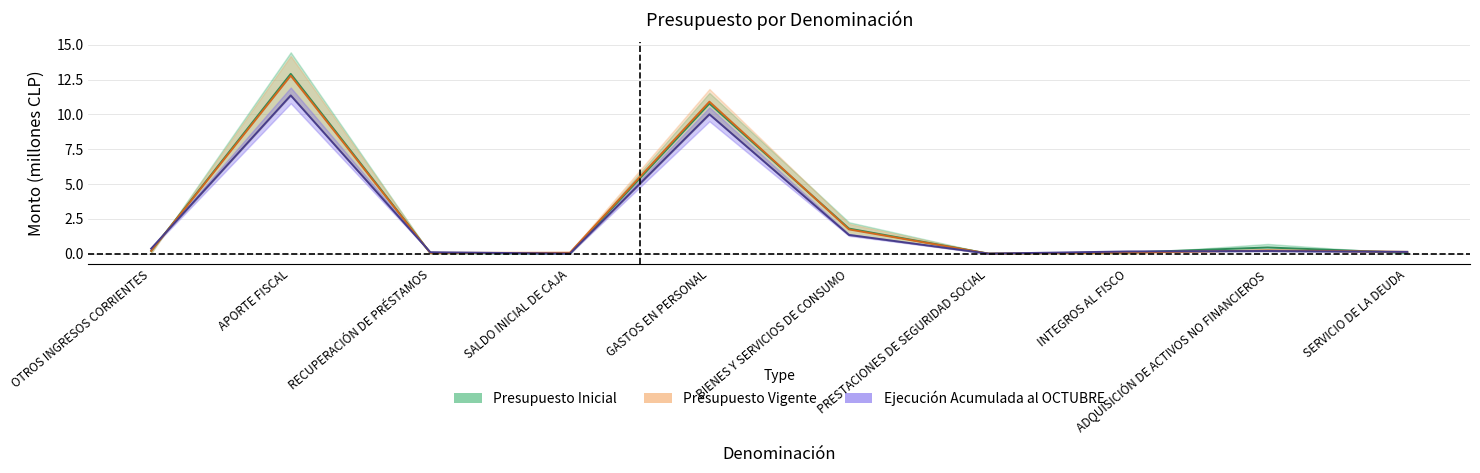

Reading left to right, transcribe all the data shown in this chart.

Presupuesto Inicial: OTROS INGRESOS CORRIENTES=0.2	APORTE FISCAL=12.9	RECUPERACIÓN DE PRÉSTAMOS=0.1	SALDO INICIAL DE CAJA=0.0	GASTOS EN PERSONAL=10.8	BIENES Y SERVICIOS DE CONSUMO=1.8	PRESTACIONES DE SEGURIDAD SOCIAL=0.0	INTEGROS AL FISCO=0.1	ADQUISICIÓN DE ACTIVOS NO FINANCIEROS=0.4	SERVICIO DE LA DEUDA=0.1
Presupuesto Vigente: OTROS INGRESOS CORRIENTES=0.2	APORTE FISCAL=12.8	RECUPERACIÓN DE PRÉSTAMOS=0.1	SALDO INICIAL DE CAJA=0.1	GASTOS EN PERSONAL=10.9	BIENES Y SERVICIOS DE CONSUMO=1.7	PRESTACIONES DE SEGURIDAD SOCIAL=0.0	INTEGROS AL FISCO=0.1	ADQUISICIÓN DE ACTIVOS NO FINANCIEROS=0.2	SERVICIO DE LA DEUDA=0.1
Ejecución Acumulada al OCTUBRE: OTROS INGRESOS CORRIENTES=0.4	APORTE FISCAL=11.4	RECUPERACIÓN DE PRÉSTAMOS=0.1	SALDO INICIAL DE CAJA=0.0	GASTOS EN PERSONAL=10.0	BIENES Y SERVICIOS DE CONSUMO=1.3	PRESTACIONES DE SEGURIDAD SOCIAL=0.0	INTEGROS AL FISCO=0.2	ADQUISICIÓN DE ACTIVOS NO FINANCIEROS=0.2	SERVICIO DE LA DEUDA=0.1